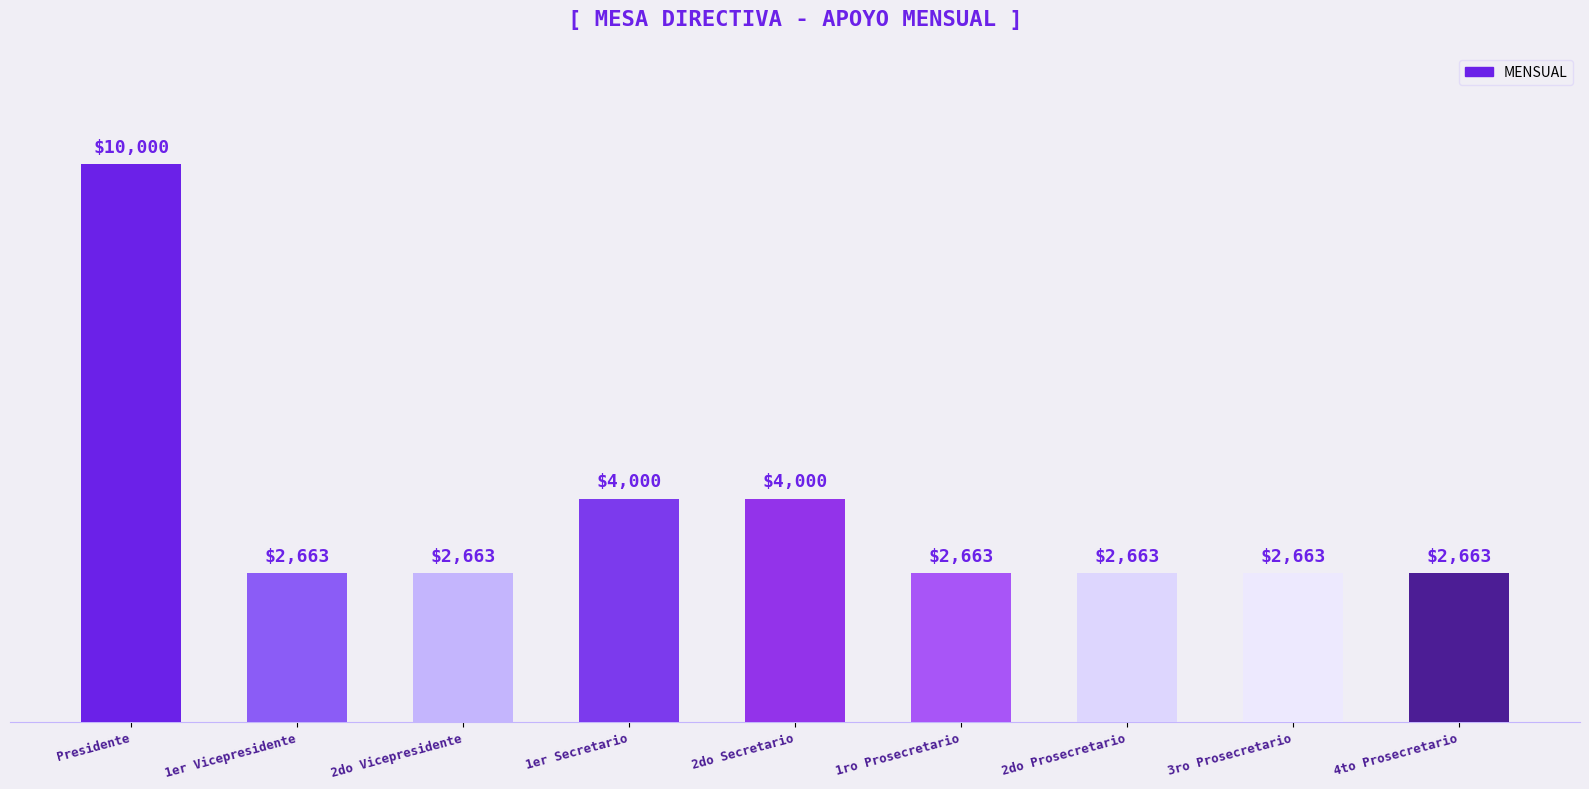

What position from the right is 4to Prosecretario?

1